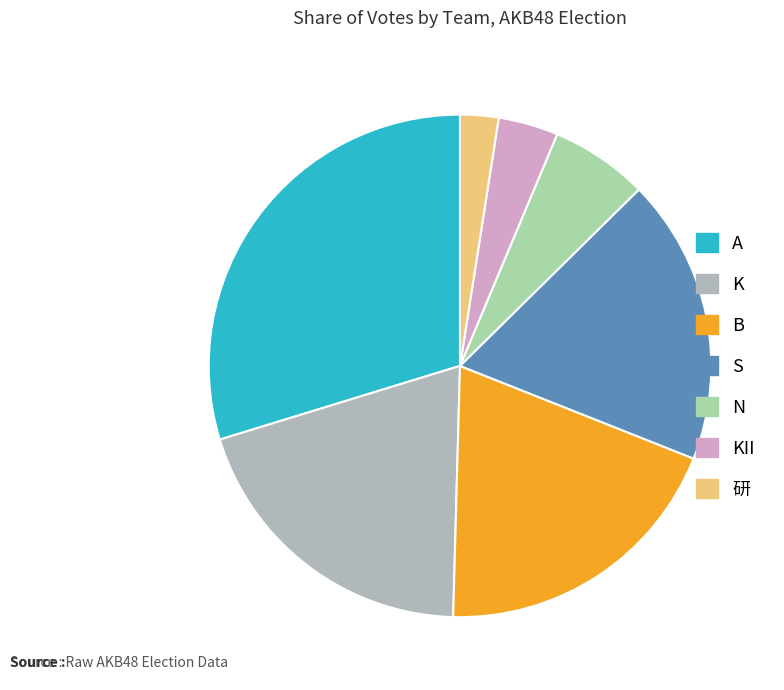

How many slices are in this pie chart?

7